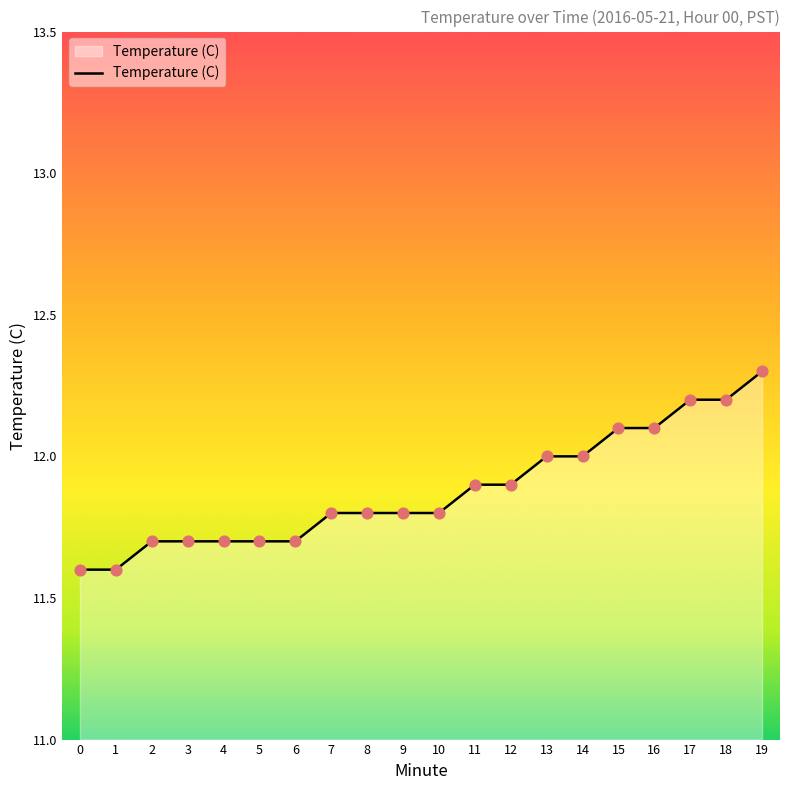

What is the change in value from 2 to 14?

+0.3